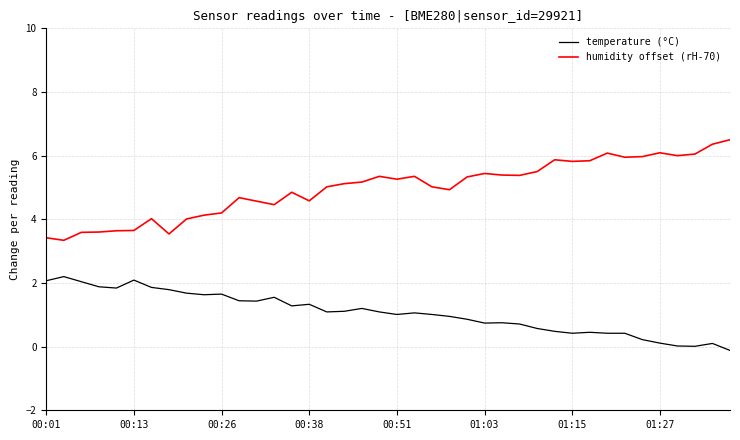

What is the maximum value for temperature (°C)?

2.2